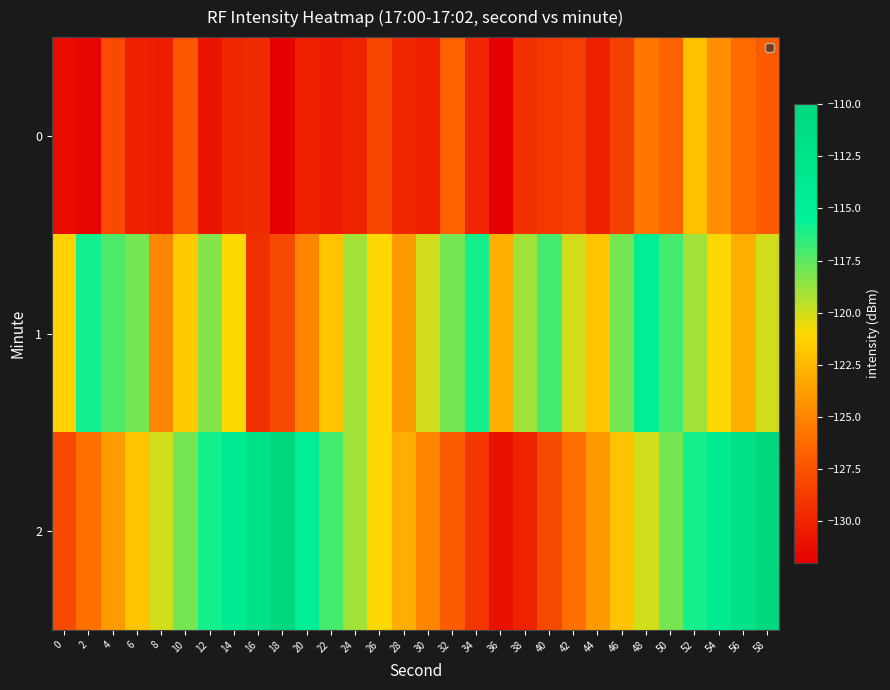

At how many categories does at least one series exceed -122?

27